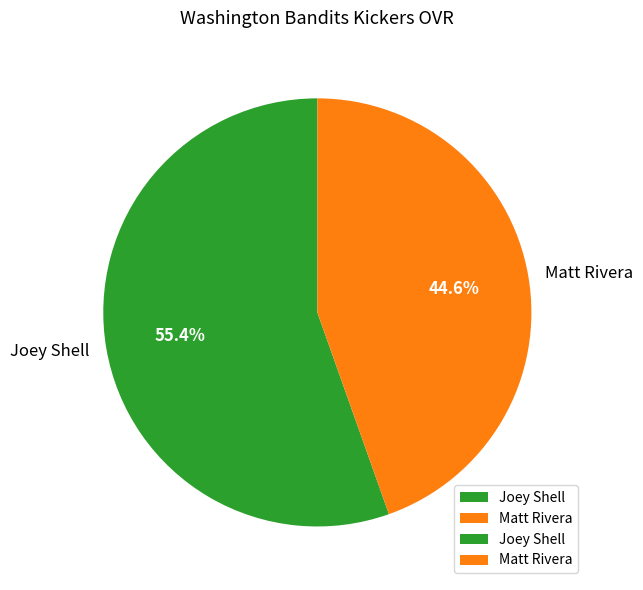

To the nearest percent, what is the difference between the largest and smallest slice percentages?

11%